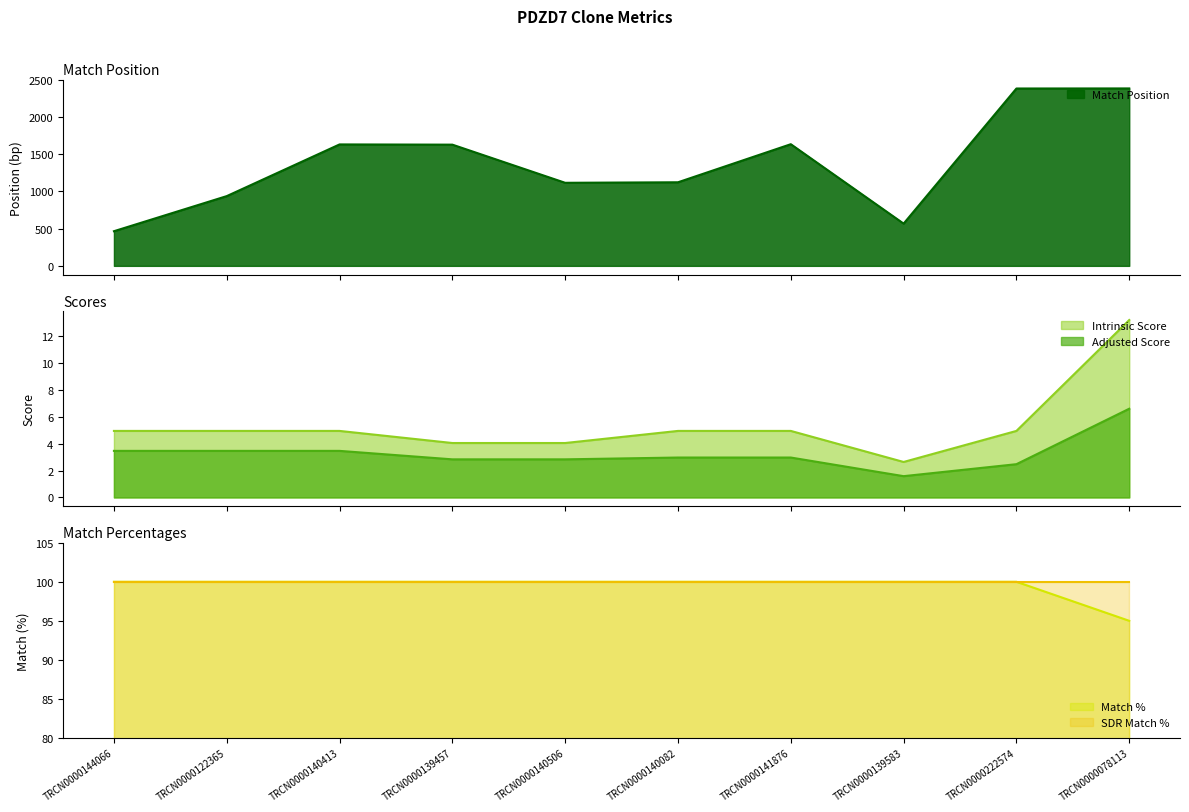

Rank the categories by Adjusted Score value from highest to lowest.

TRCN0000078113, TRCN0000144066, TRCN0000122365, TRCN0000140413, TRCN0000140082, TRCN0000141876, TRCN0000139457, TRCN0000140506, TRCN0000222574, TRCN0000139583